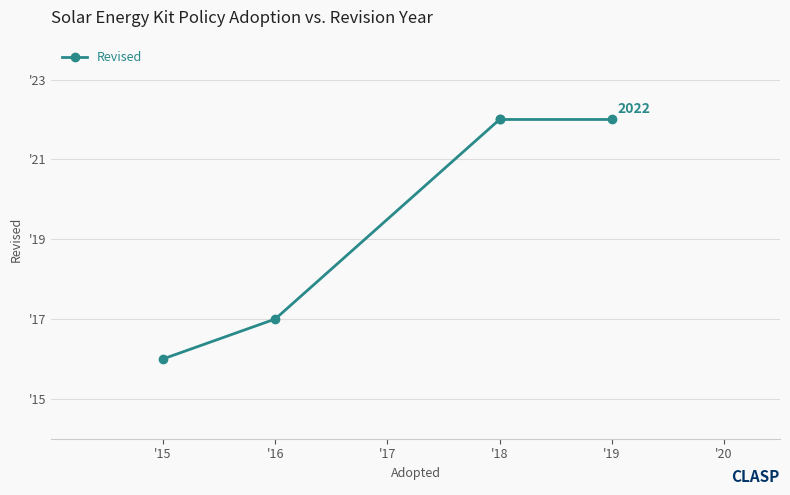

True or false: the data has more than 2 interior local peaks.

False